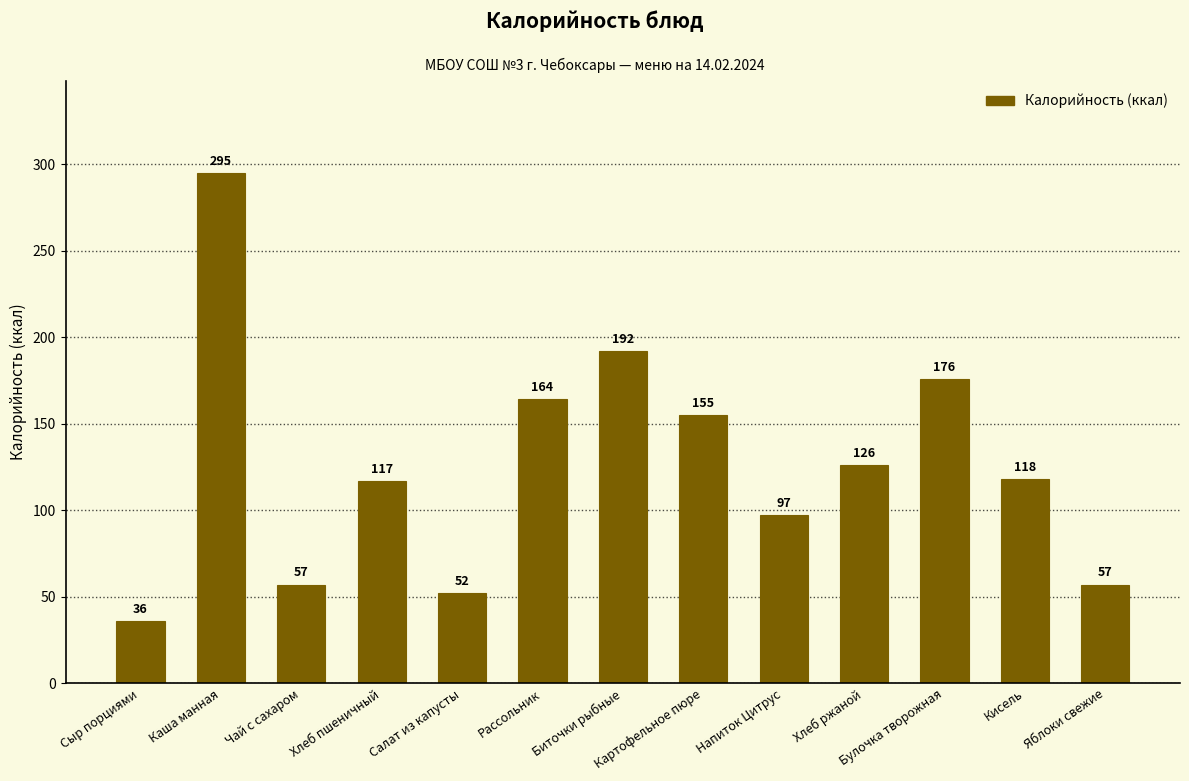

Which label corresponds to the smallest value in the chart?

Сыр порциями